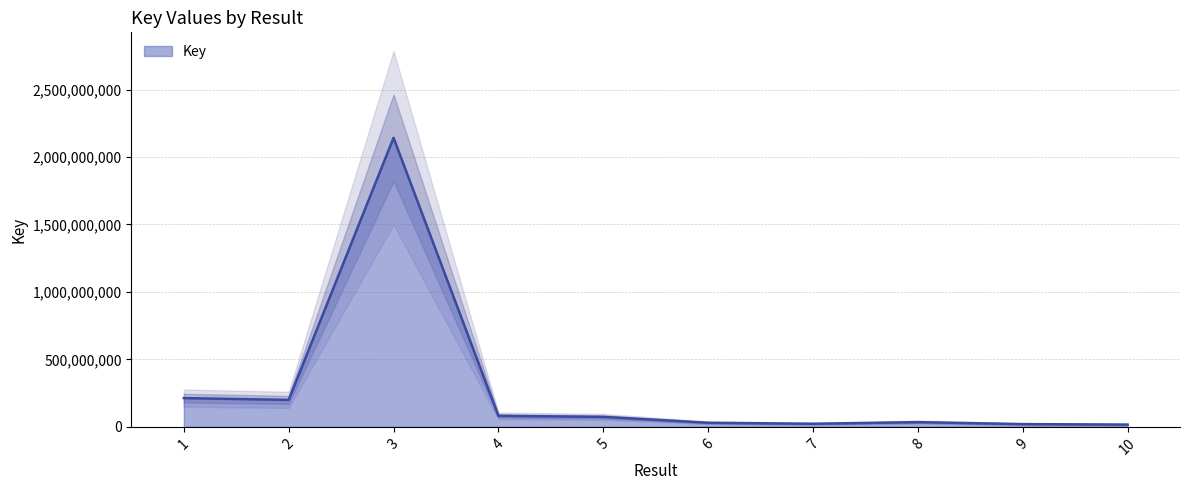

True or false: the data shows 51644852 at 8.

False